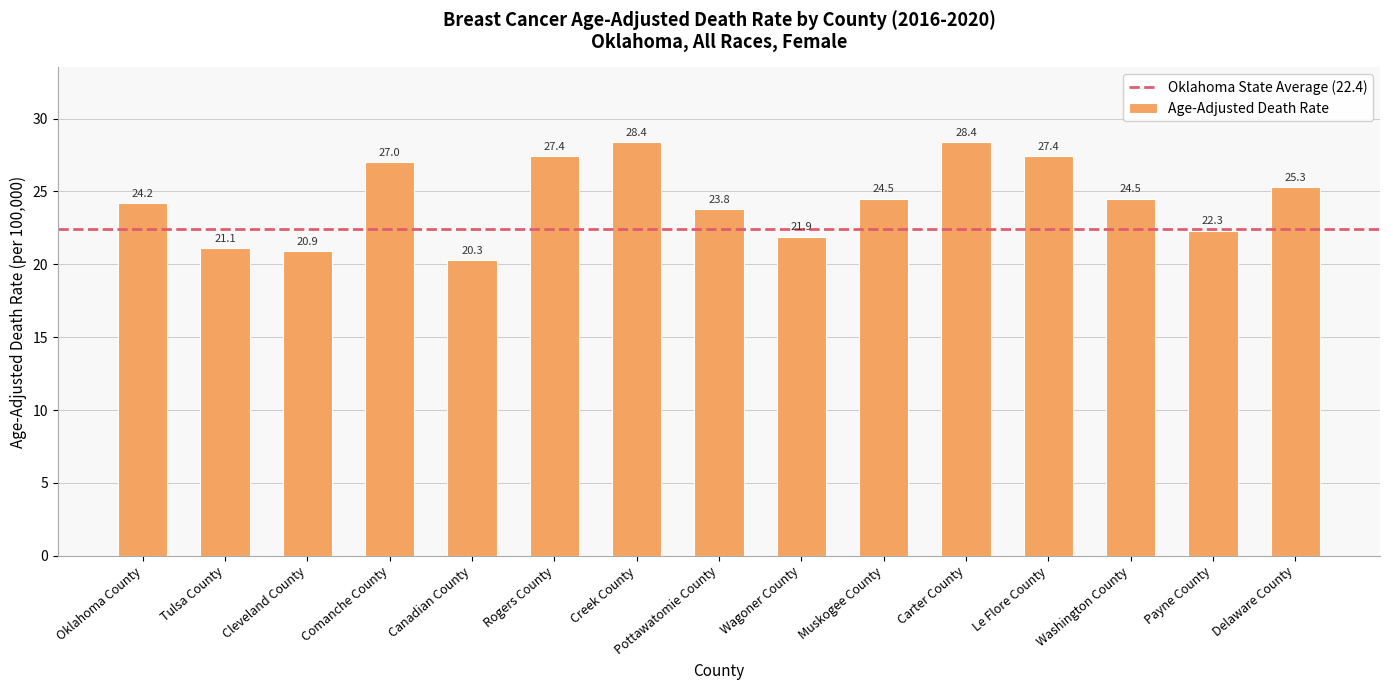

Count the number of data series in this chart.

1